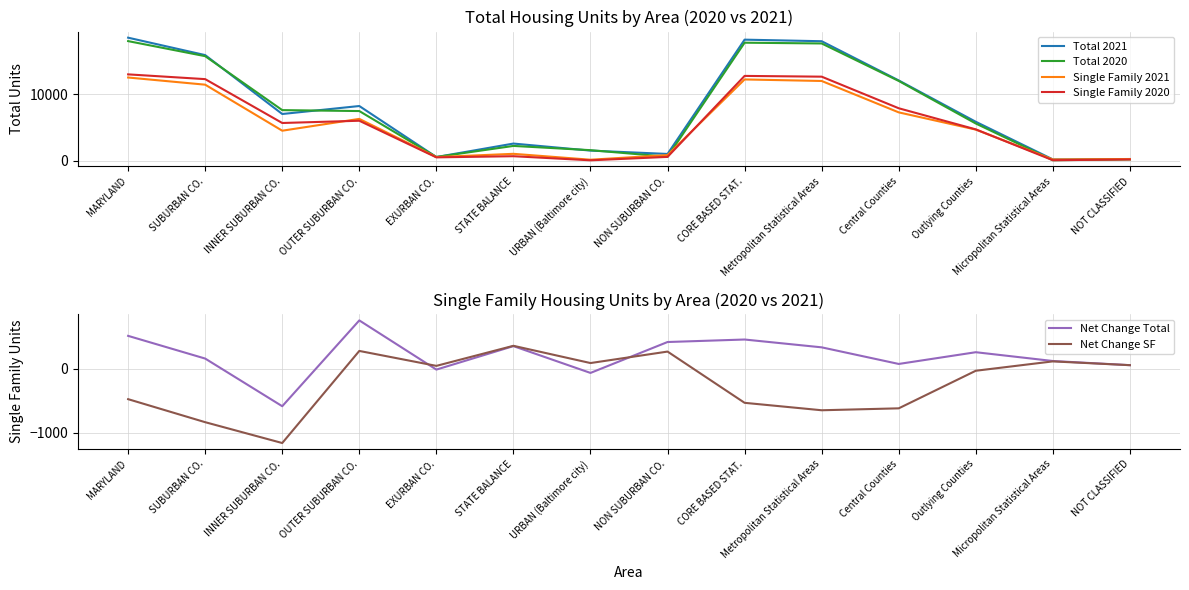

Between STATE BALANCE and Central Counties, which is larger?

Central Counties